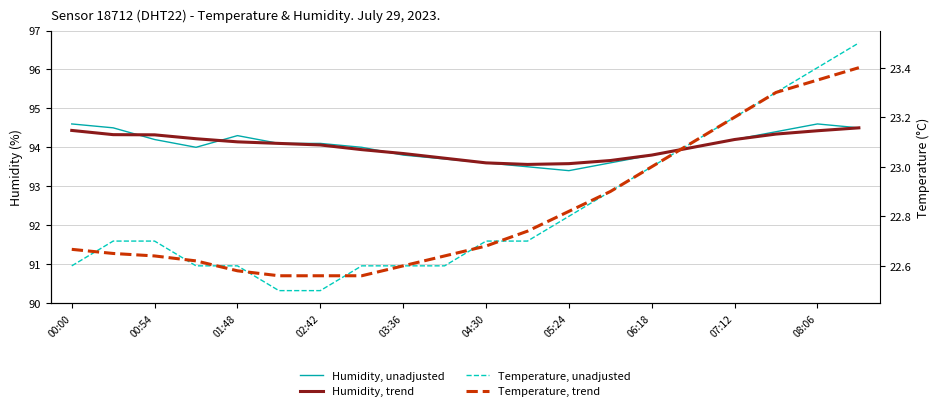

List the series in order of their peak value, lowest first.

Temperature, trend, Temperature, unadjusted, Humidity, trend, Humidity, unadjusted